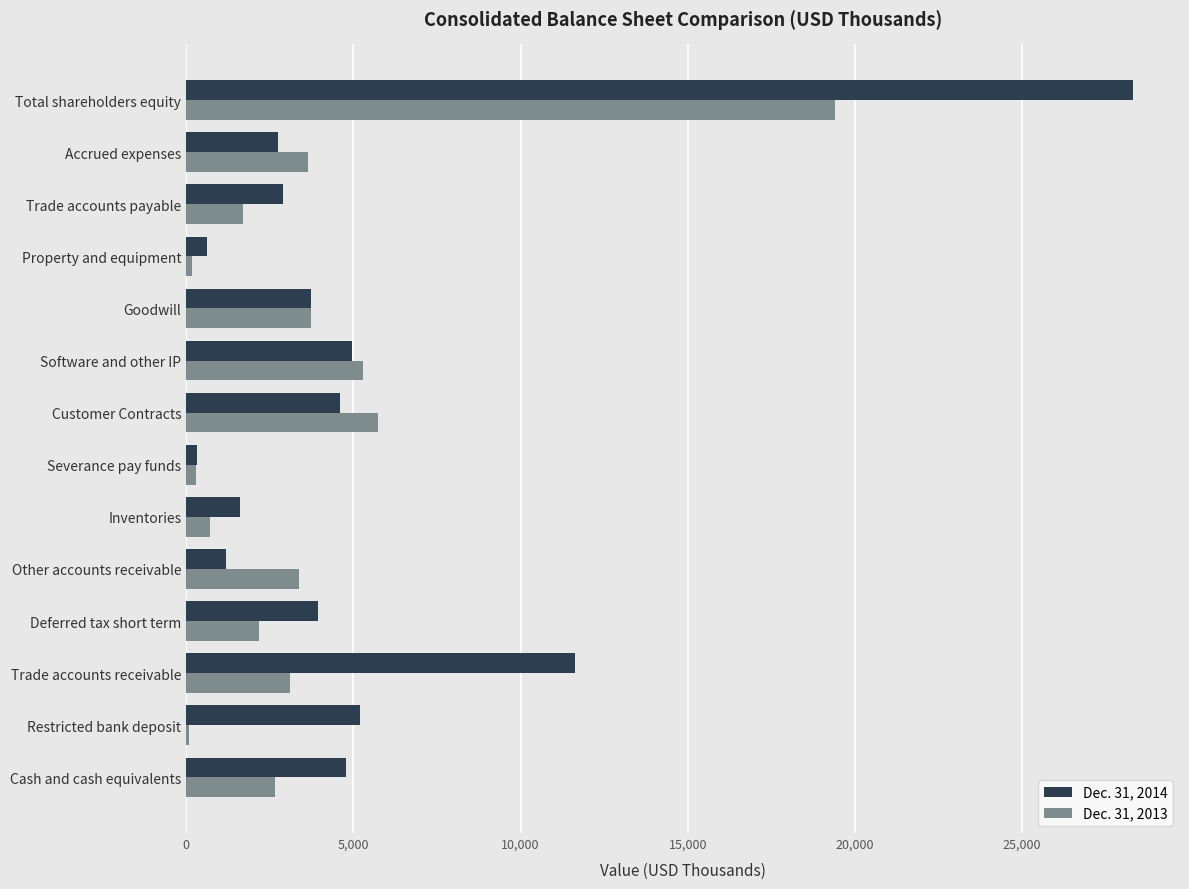

Which category has the highest value in the Dec. 31, 2014 series?

Total shareholders equity